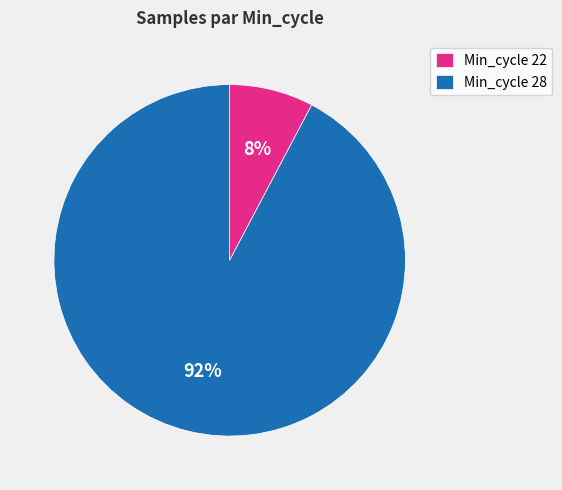

What is the smallest slice in the pie chart?

Min_cycle 22